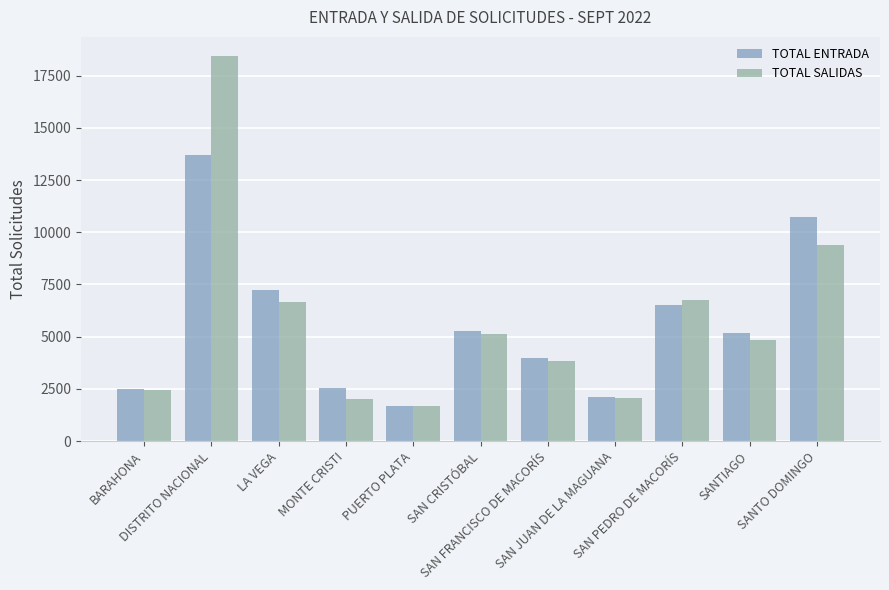

What is the difference between the maximum and minimum values in the TOTAL SALIDAS series?

16764